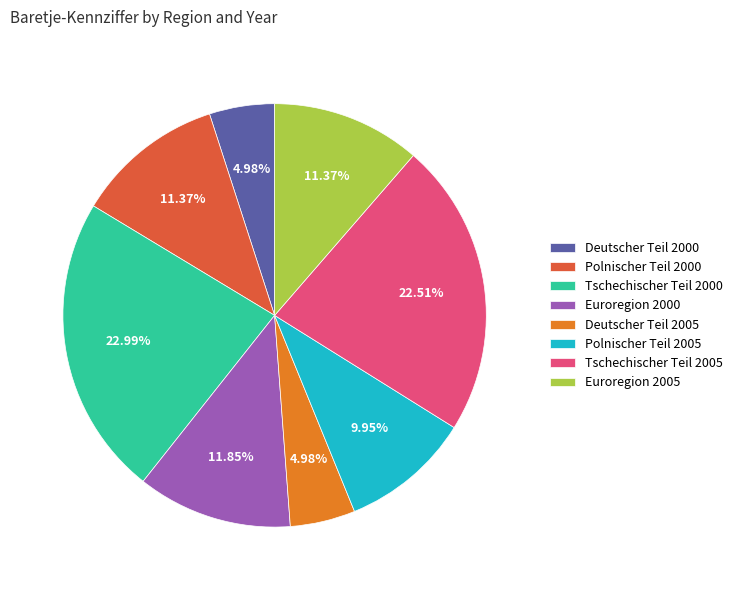

What is the ratio of the value at Euroregion 2005 to the value at Euroregion 2000?

1.0